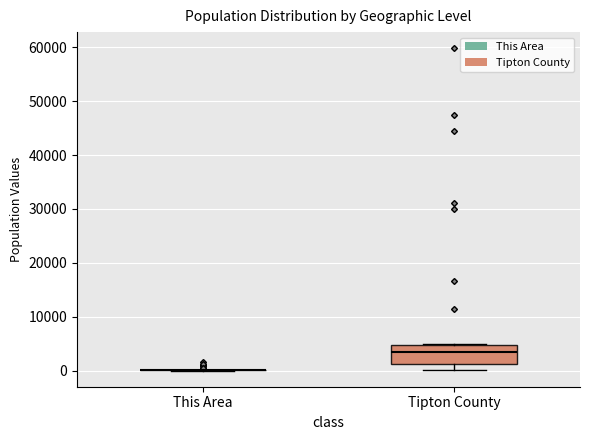

Which box is the tallest, from its lower edge to its upper edge?

Tipton County